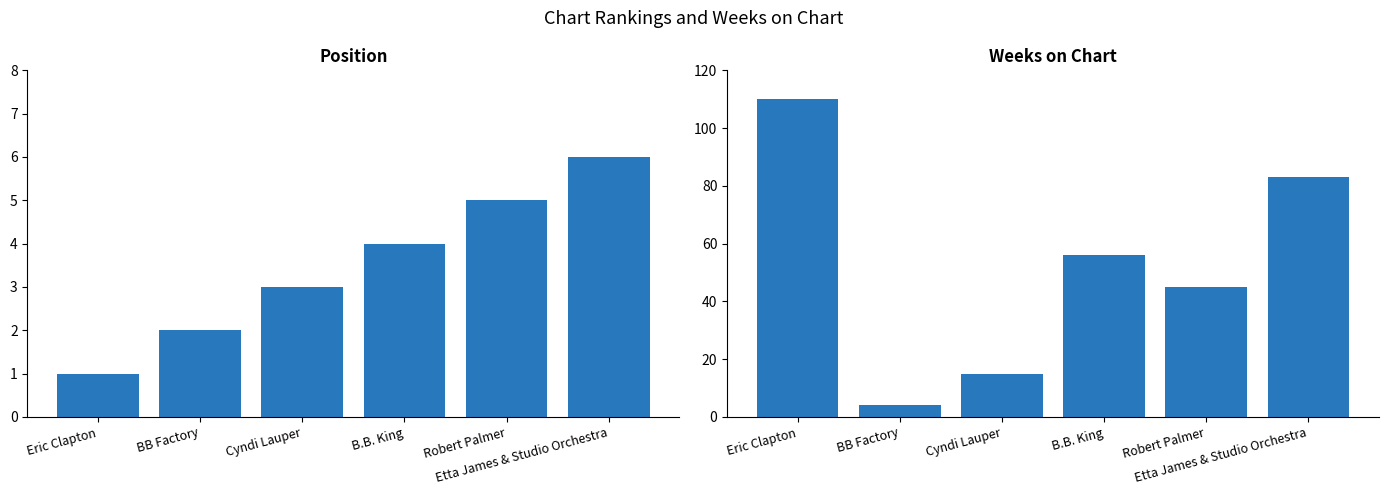

Where does the Position series first go above 4?

Robert Palmer